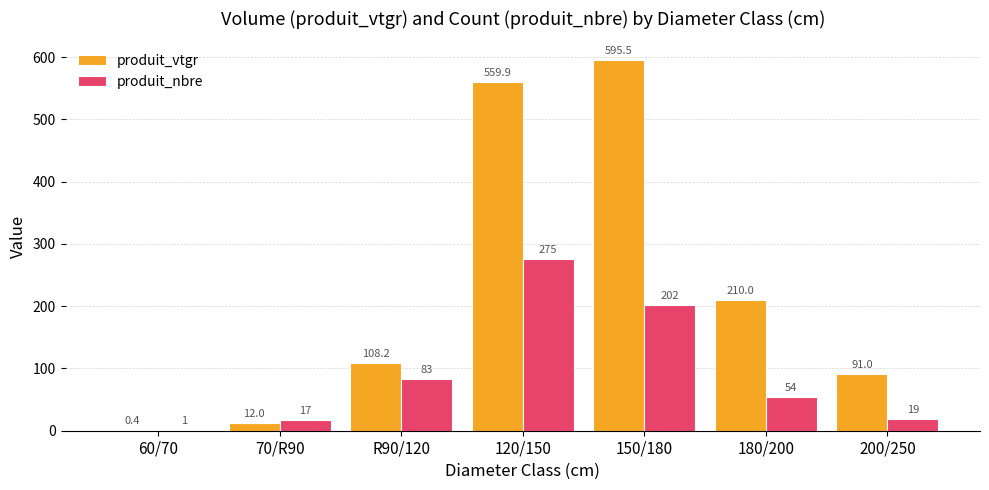

What is the total value across all series at 200/250?

110.0